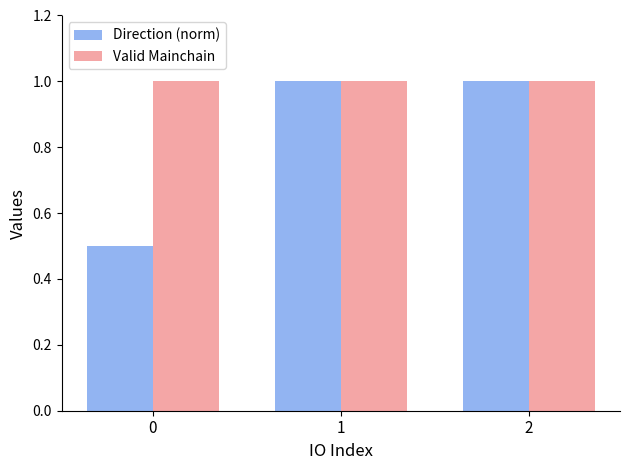

What is the minimum value shown in the chart?

0.5